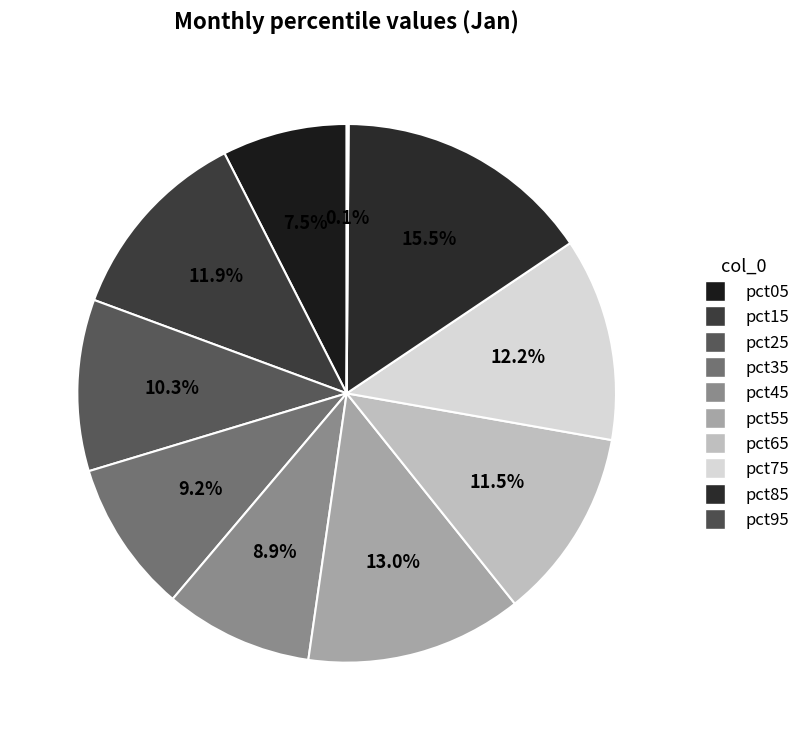

How many slices are in this pie chart?

10